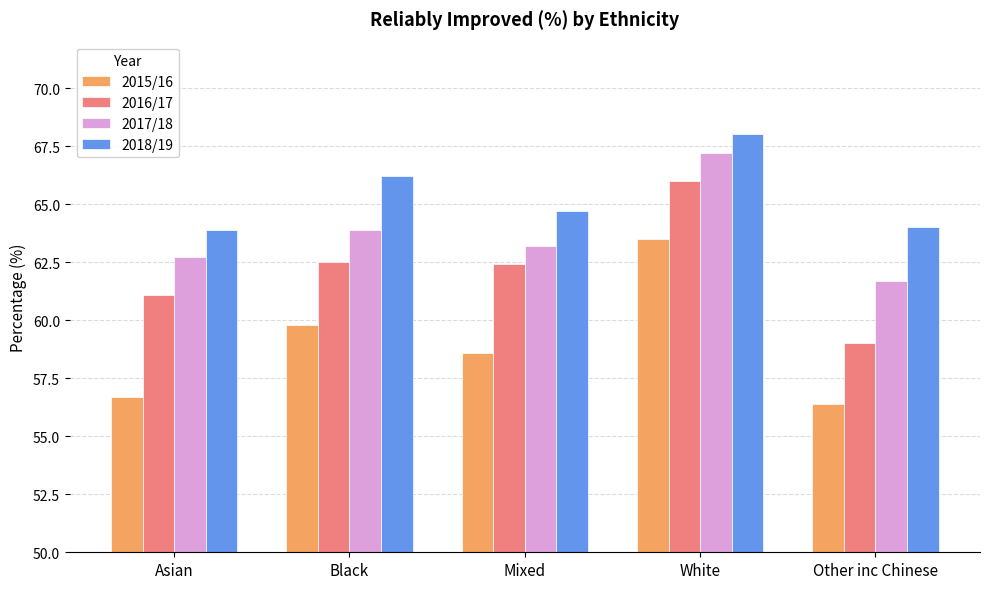

What value does the 2015/16 series have at Mixed?

58.6